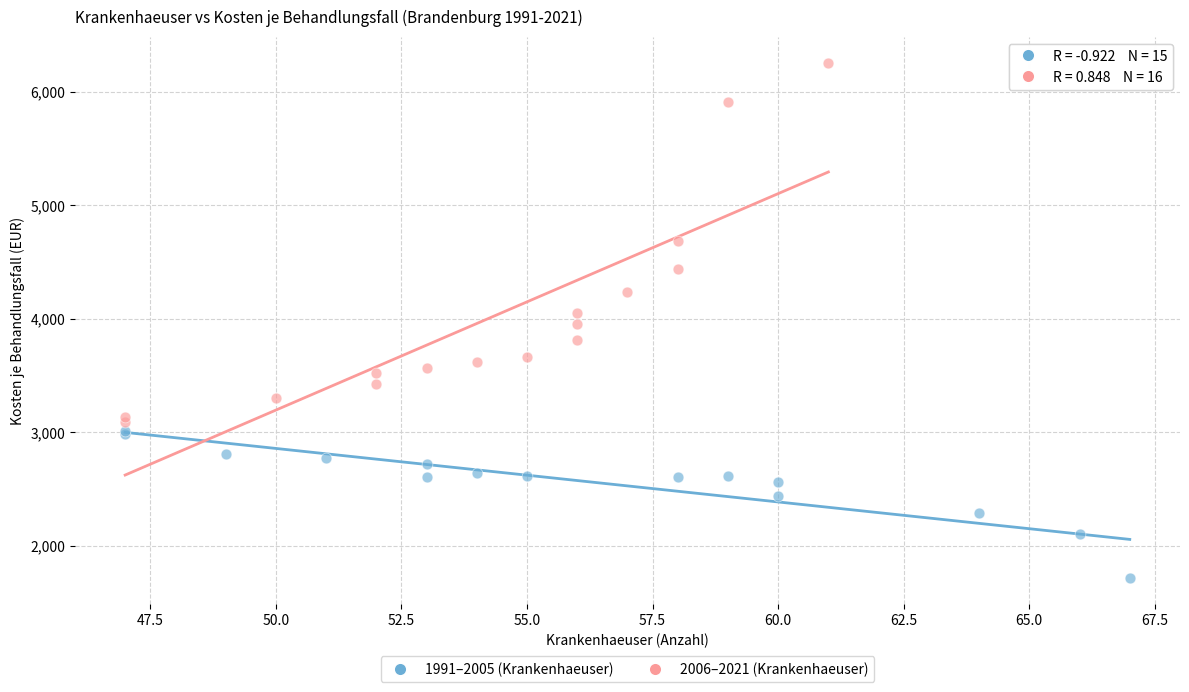

Which series reaches the minimum Y coordinate?

1991–2005 (Krankenhaeuser)